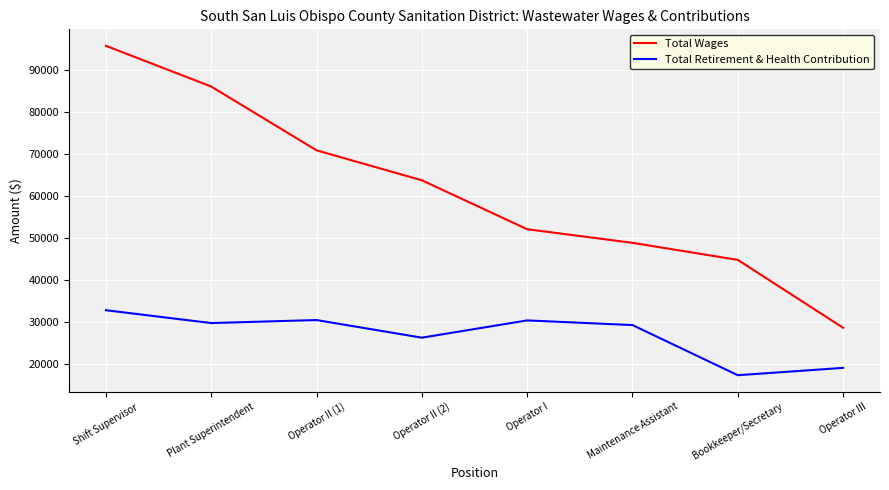

At which label does Total Wages first exceed 63724?

Shift Supervisor